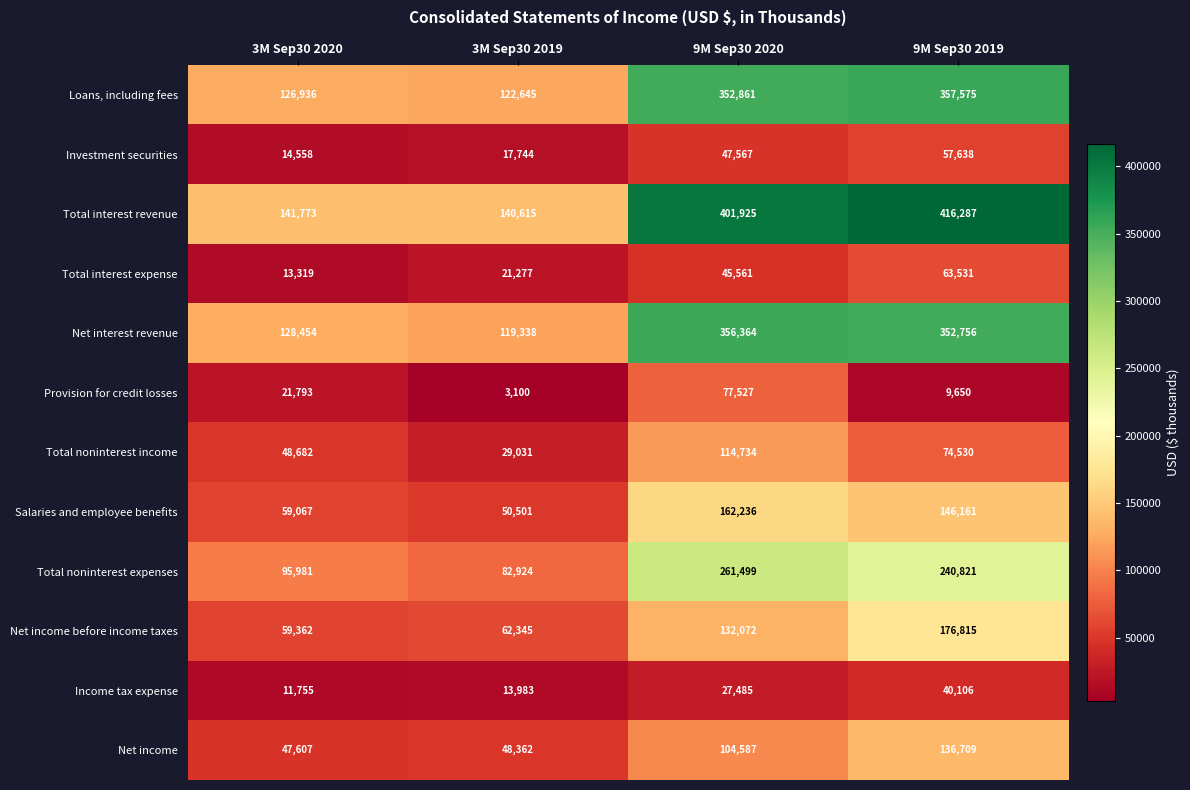

What is the sum of the Total interest revenue values at 3M Sep30 2019 and 9M Sep30 2020?

542540